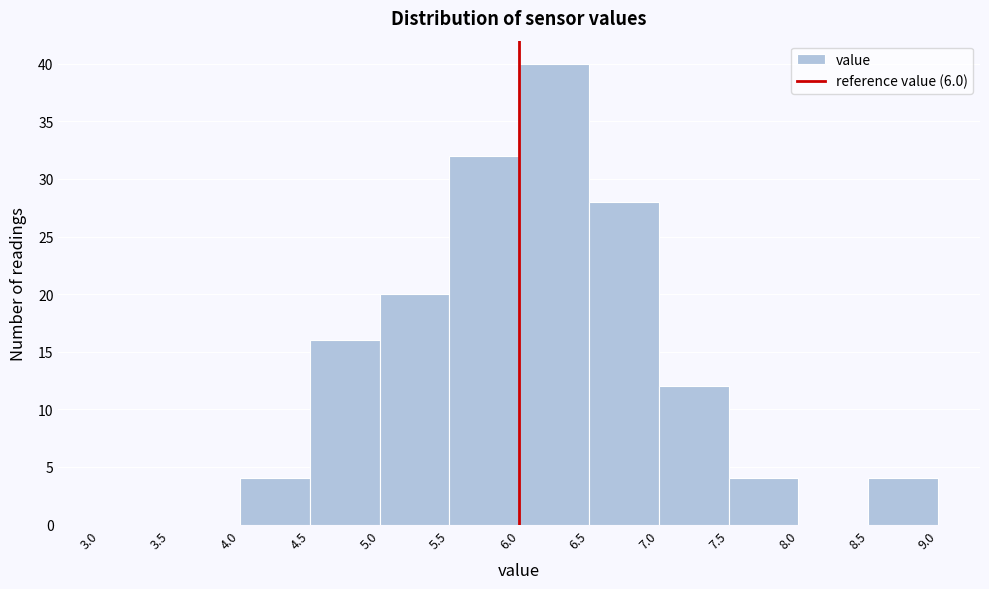

Reading left to right, transcribe this chart: for each bar, give the range it covers on the x-axis and its height. The values are not printed on the chart, so give them approximately, as read against the axis.

3.0 to 3.5: 0
3.5 to 4.0: 0
4.0 to 4.5: 4
4.5 to 5.0: 16
5.0 to 5.5: 20
5.5 to 6.0: 32
6.0 to 6.5: 40
6.5 to 7.0: 28
7.0 to 7.5: 12
7.5 to 8.0: 4
8.0 to 8.5: 0
8.5 to 9.0: 4